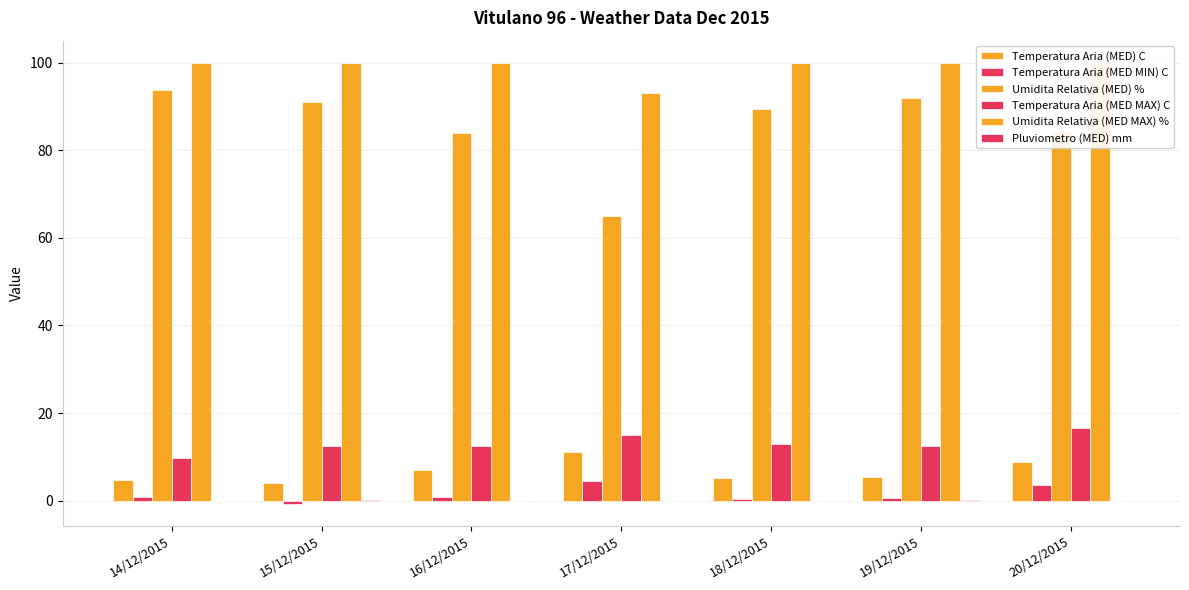

Is it true that Temperatura Aria (MED MAX) C equals 5.2 at 20/12/2015?

False